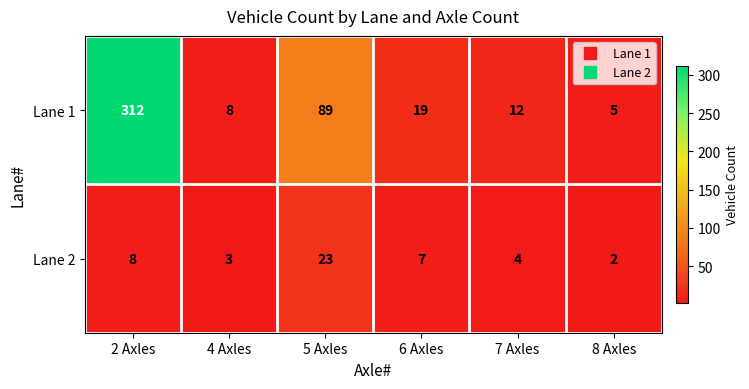

At which category is the sum across all series the highest?

2 Axles